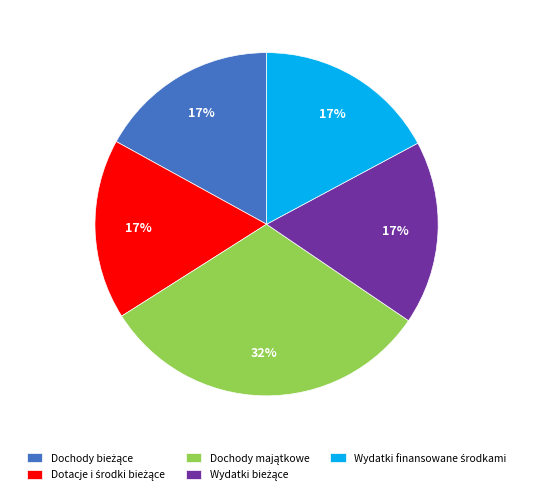

Is there any slice that represents more than half of the pie?

No